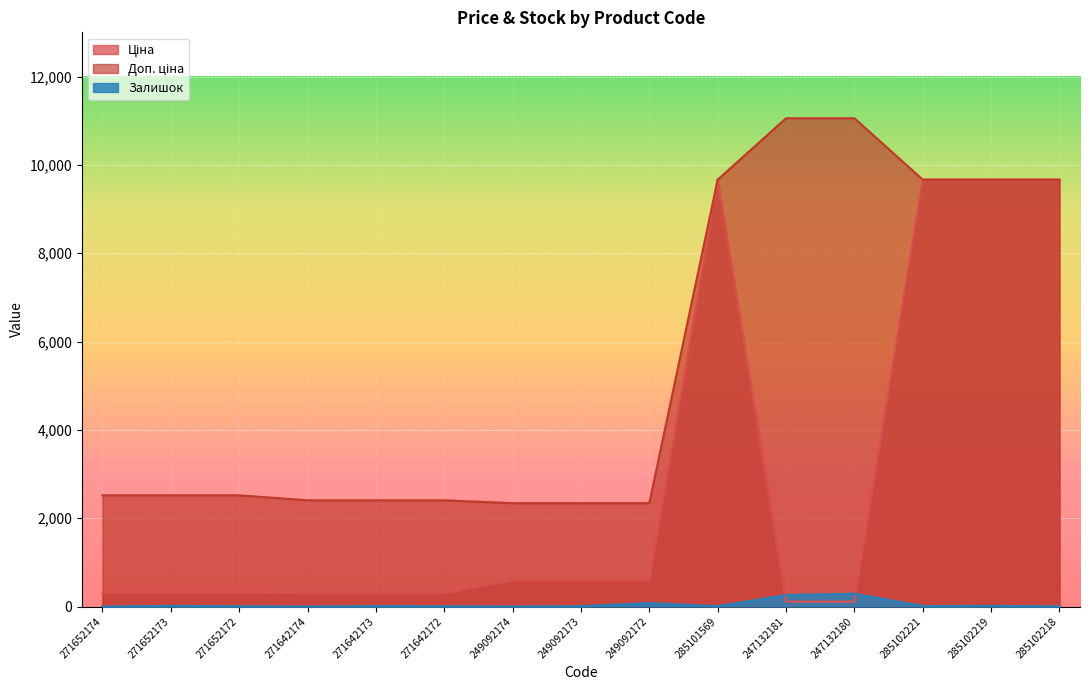

What position from the left is 271642172?

6